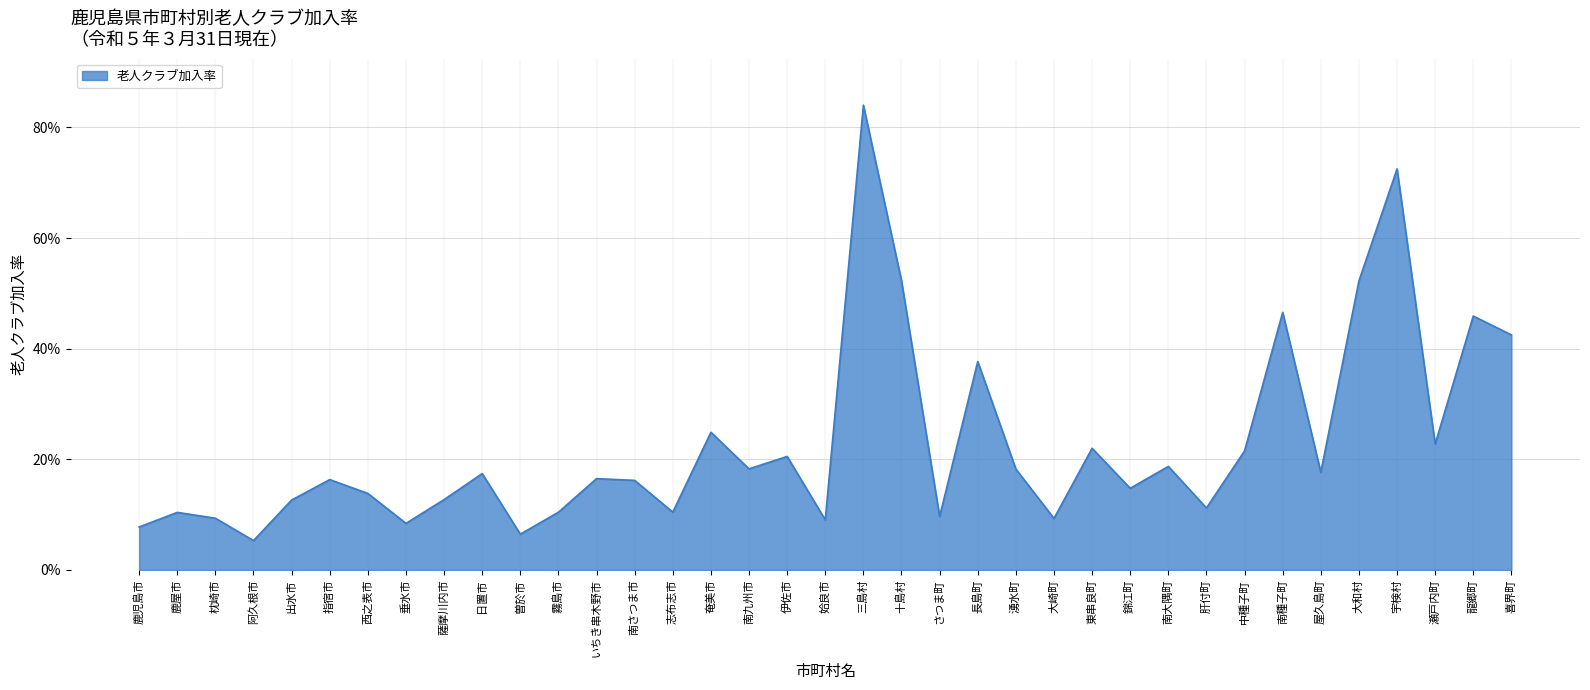

How many interior local valleys (lower than both neighbors) does the data have?

12